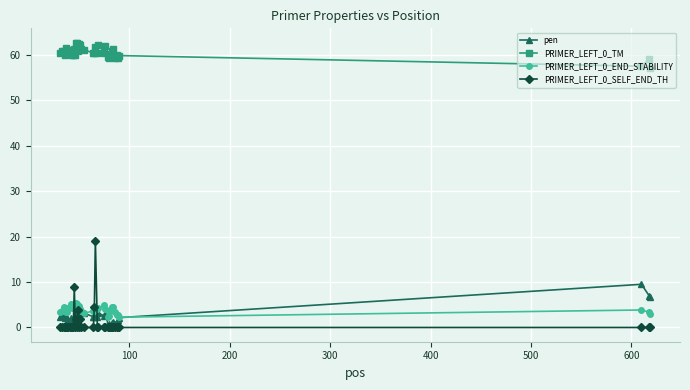

Does the chart display data point markers on the line(s)?

Yes